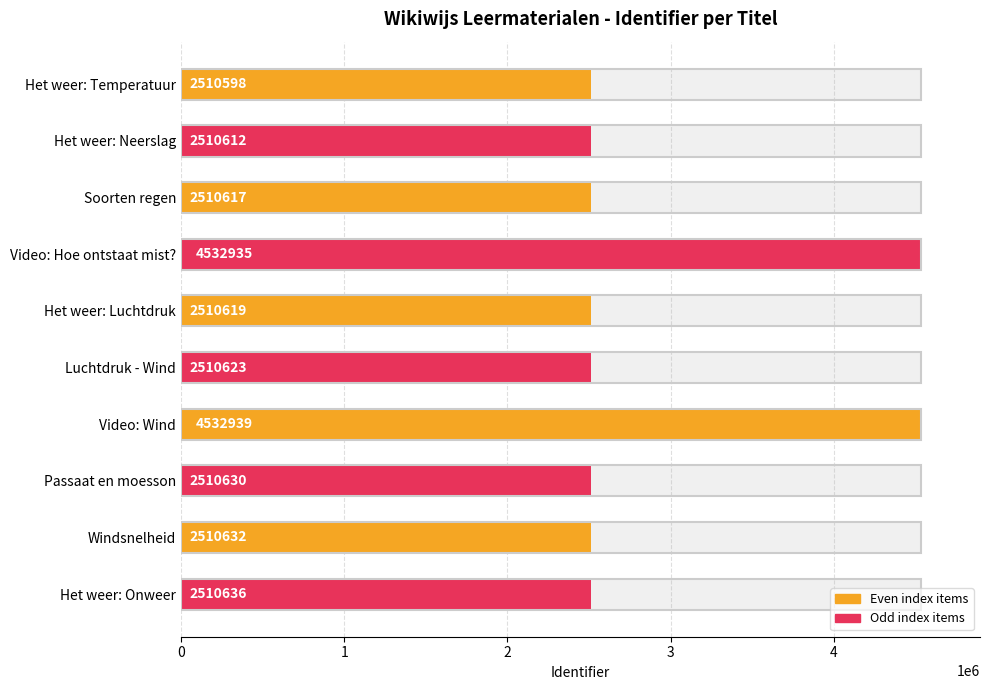

Is it true that the value at Windsnelheid is 2510632?

True